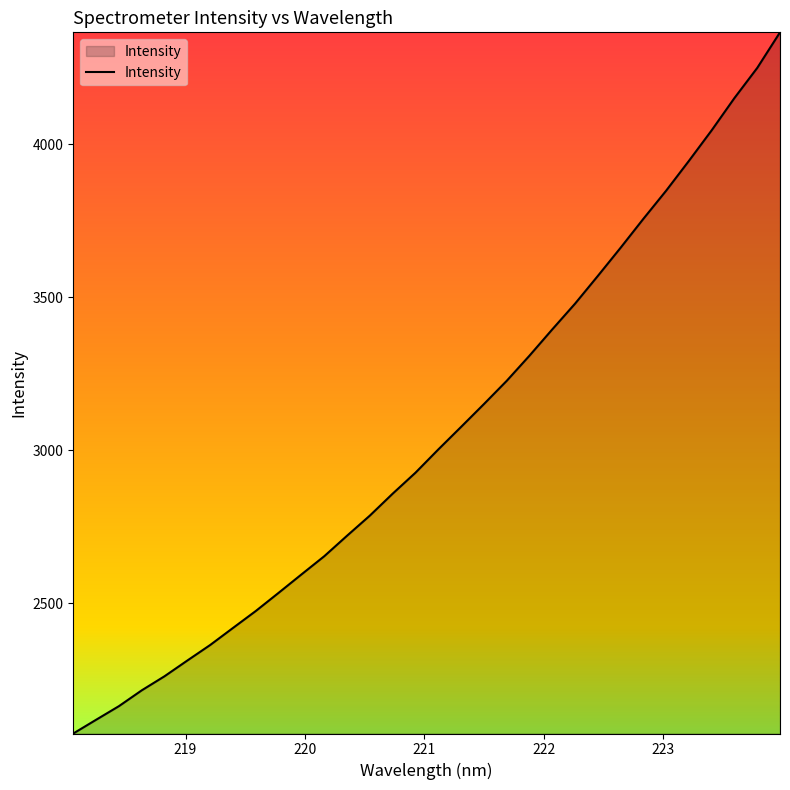

What is the greatest value displayed?

4365.5